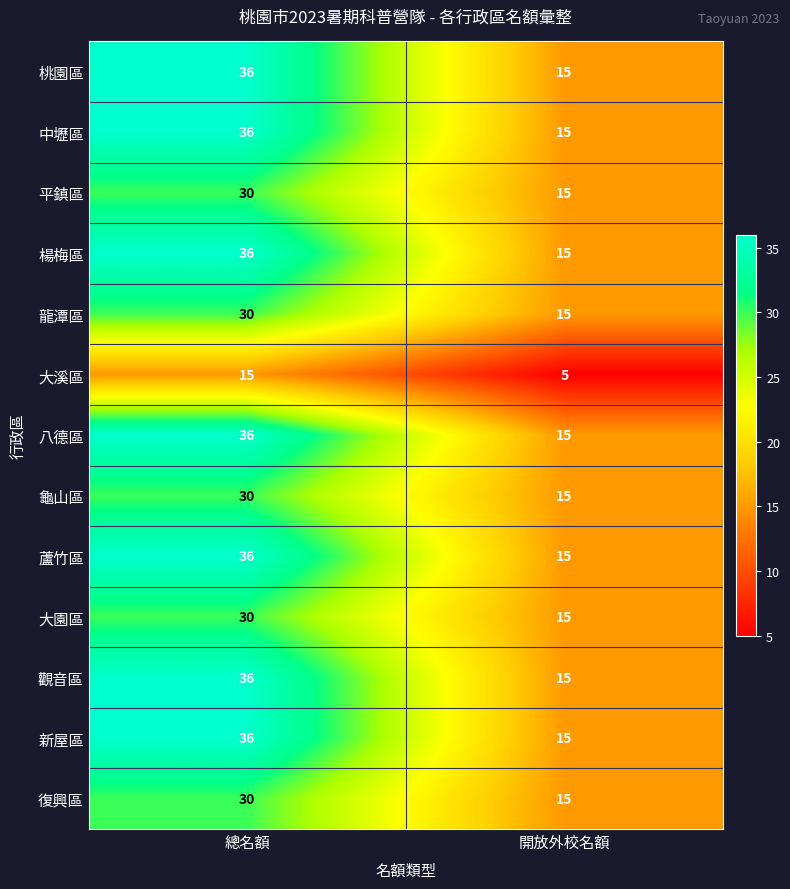

What is the sum of all 桃園區 values?

51